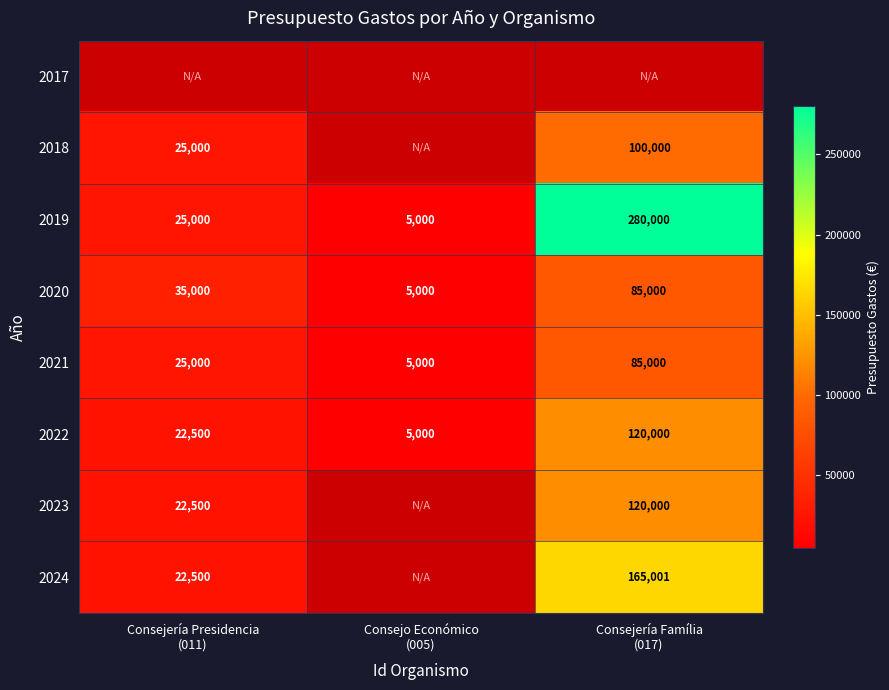

What is the sum of all 2021 values?

115000